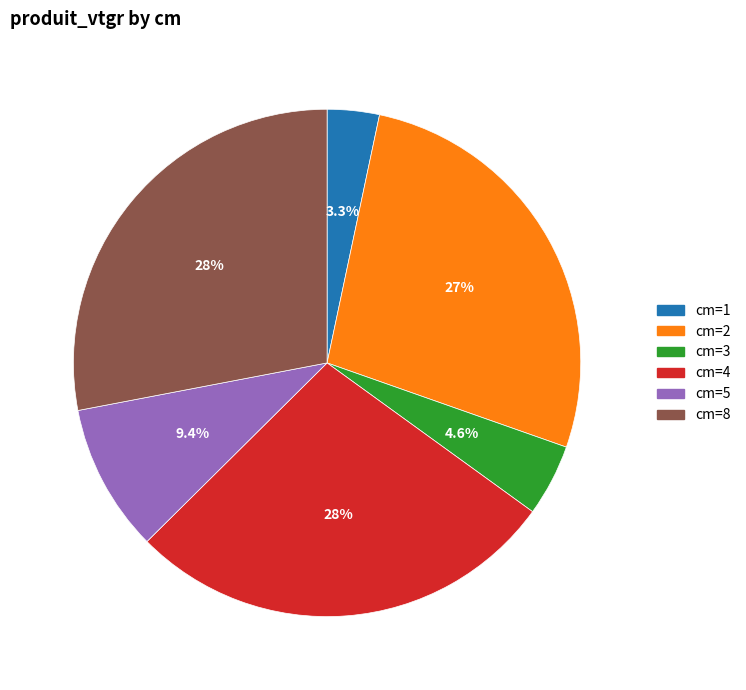

What is the smallest slice in the pie chart?

cm=1